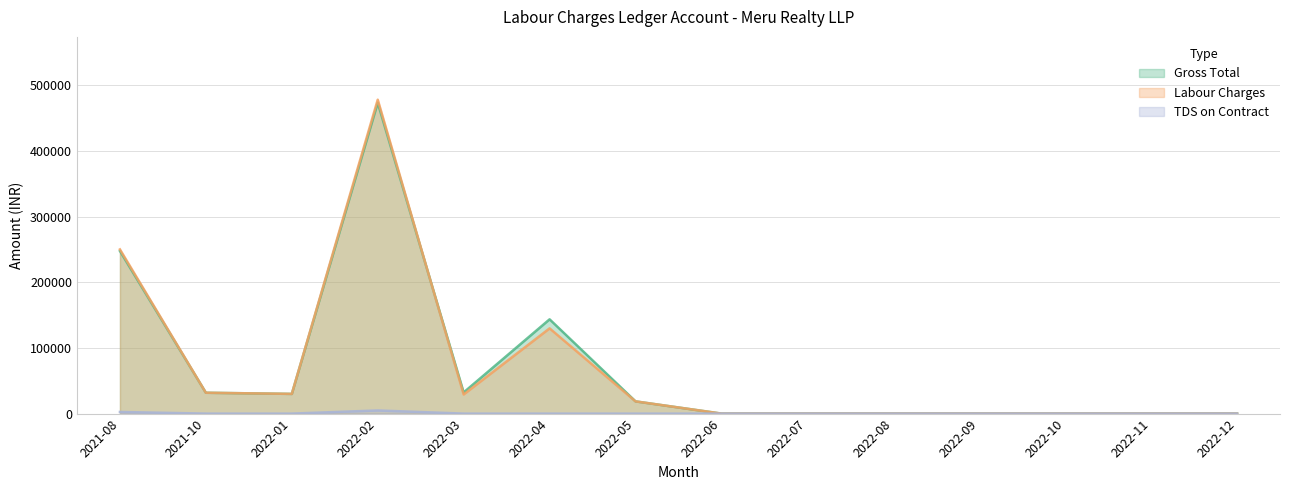

In Gross Total, how many points are higher than both neighbors (excluding endpoints)?

2